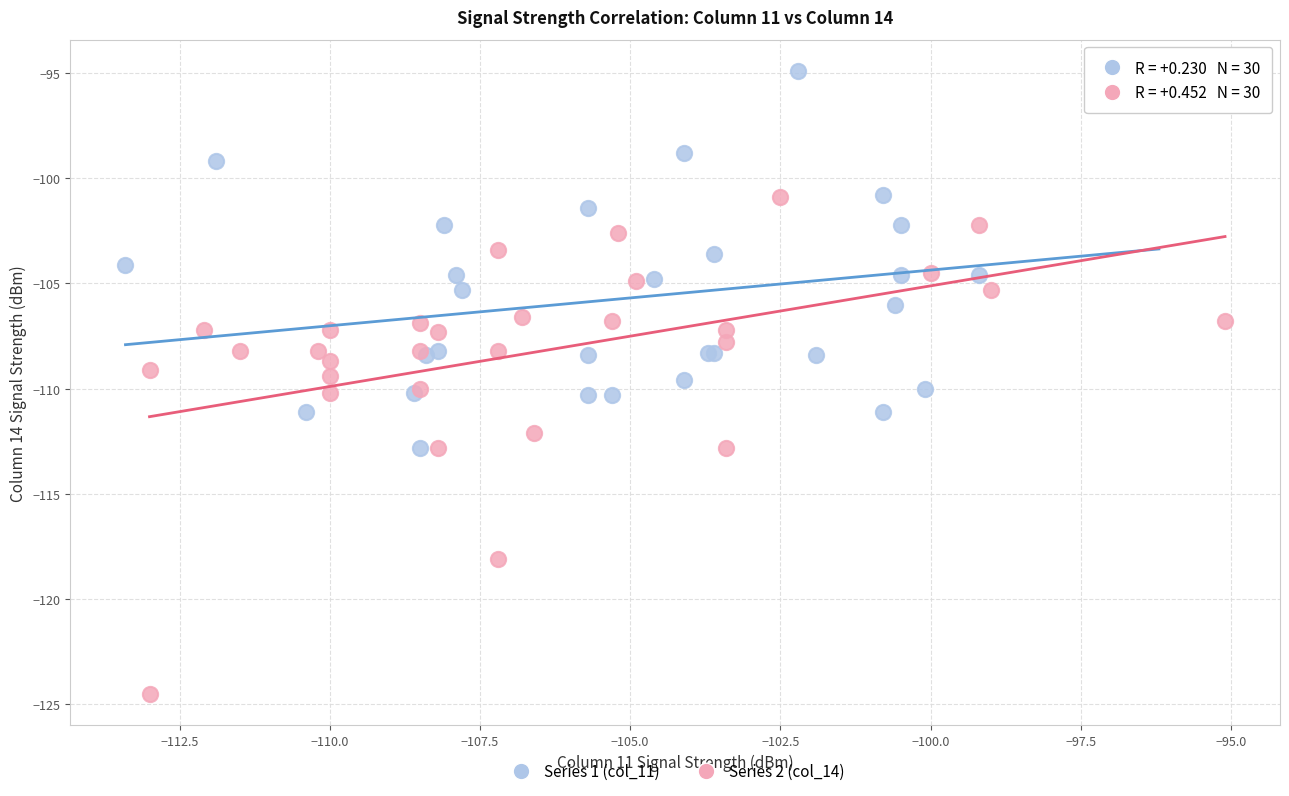

Which series contains the highest Y value?

Series 1 (col_11)